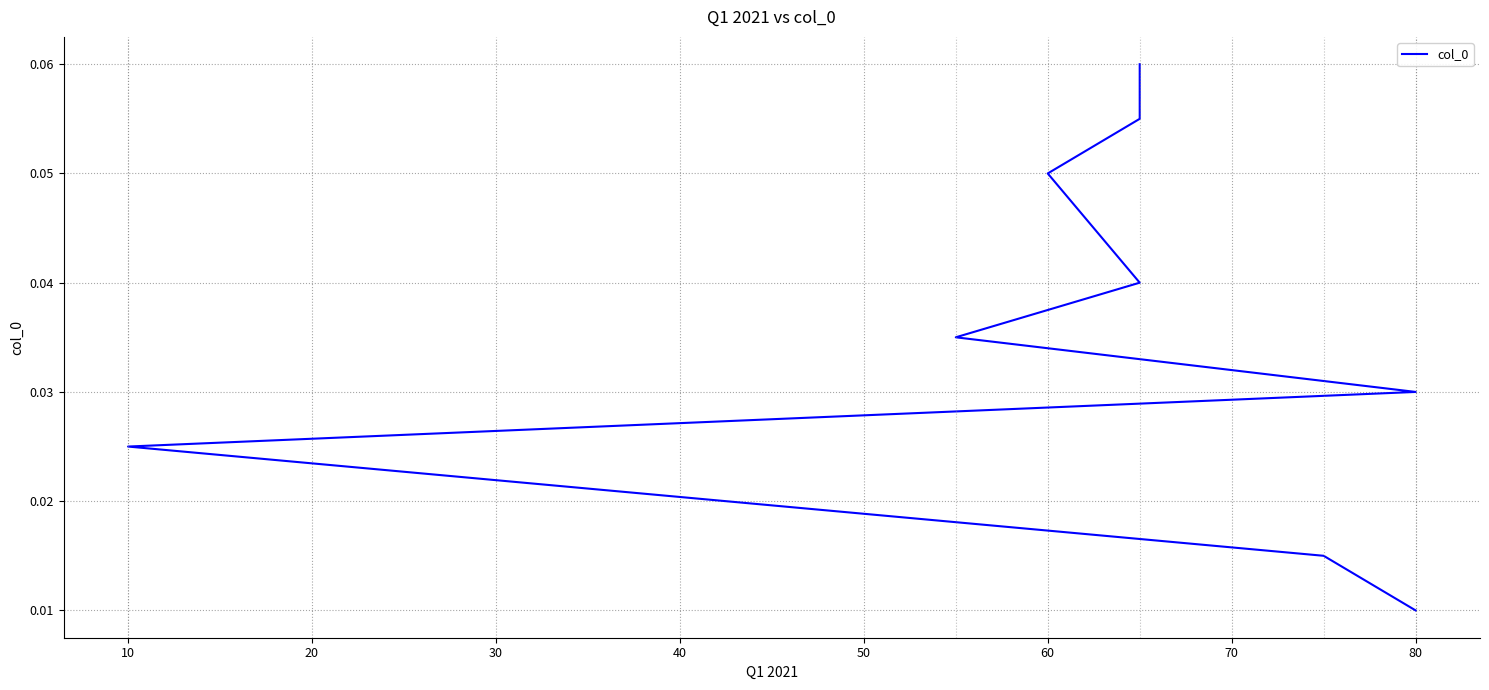

True or false: the data shows 0.1 at 80.

False